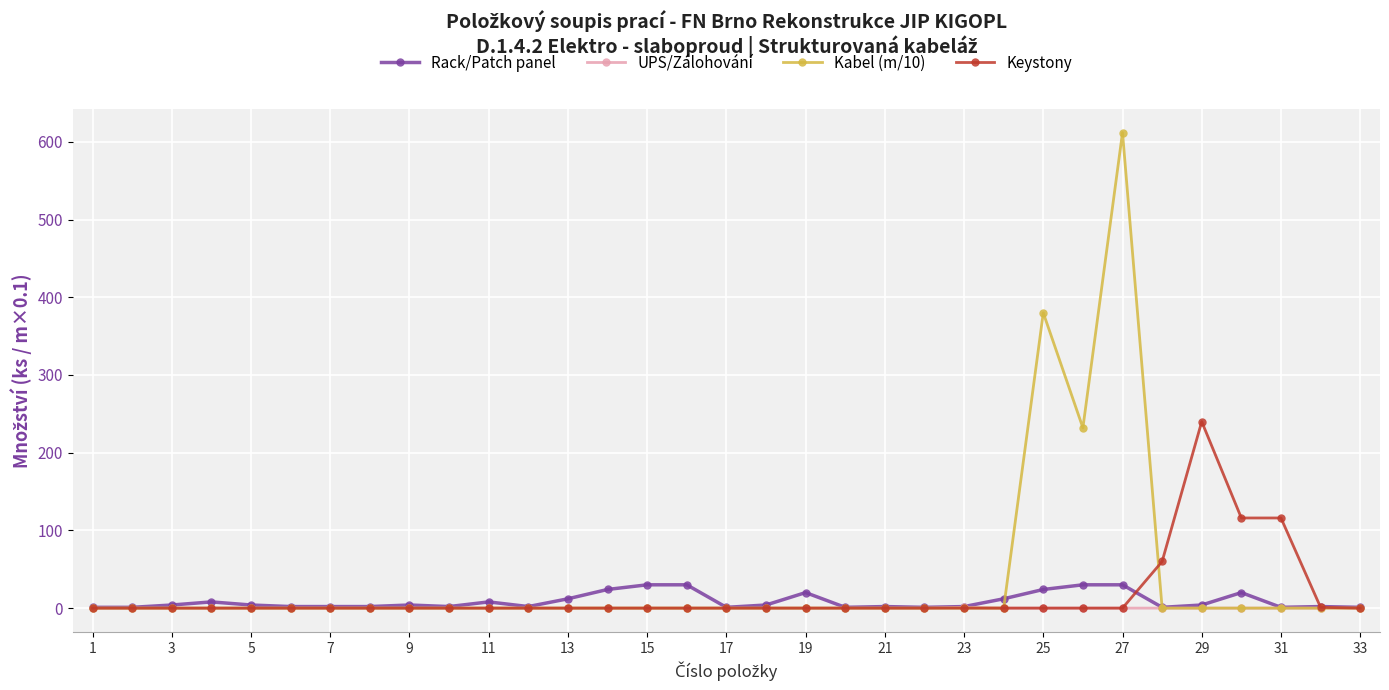

List the series in order of their peak value, lowest first.

UPS/Zálohování, Rack/Patch panel, Keystony, Kabel (m/10)